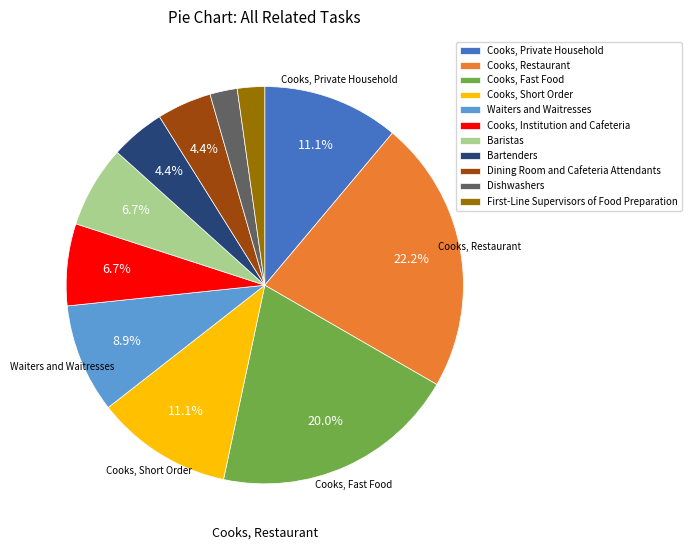

Which category has the biggest portion of the pie?

Cooks, Restaurant